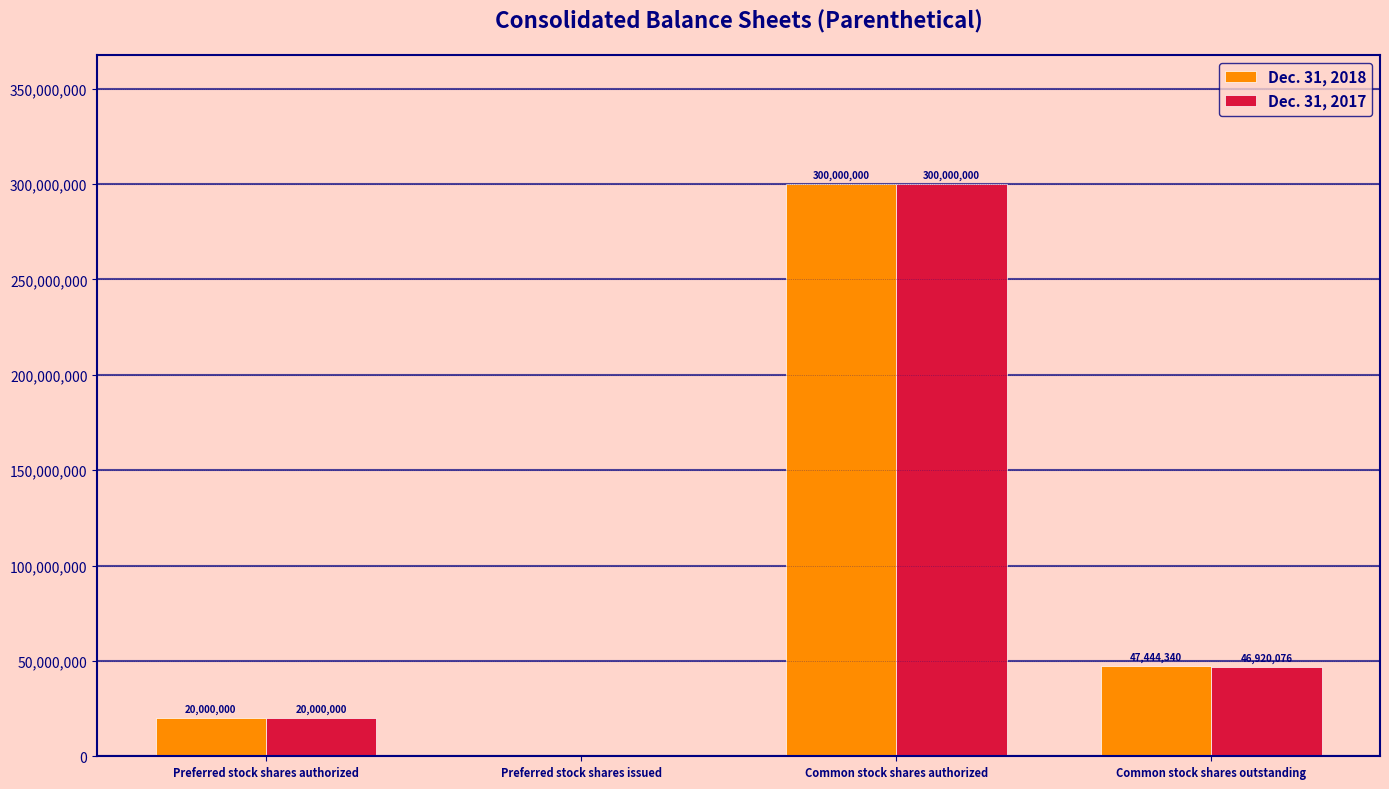

At which label does Dec. 31, 2018 first exceed 47444340?

Common stock shares authorized